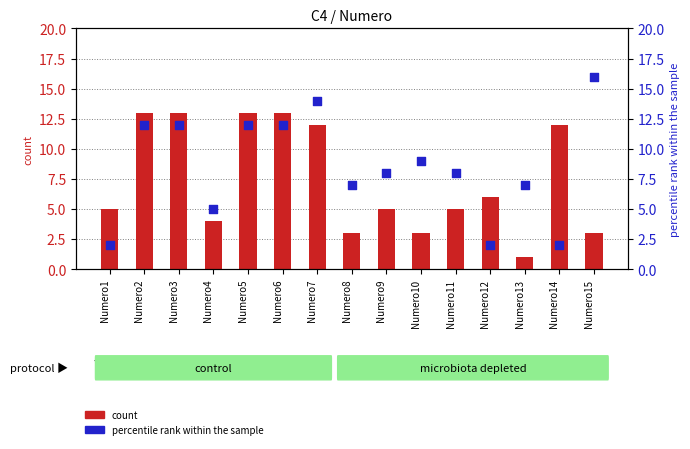

What are all the series names shown in the legend?

count, percentile rank within the sample